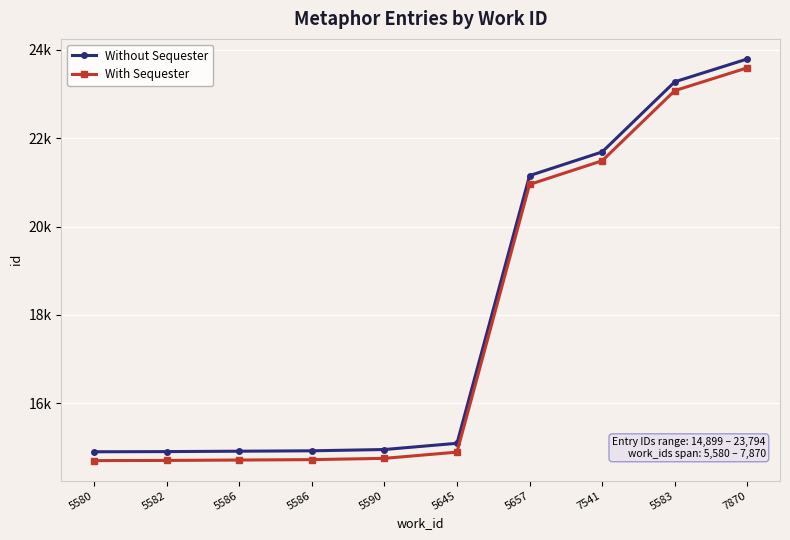

What are all the series names shown in the legend?

Without Sequester, With Sequester